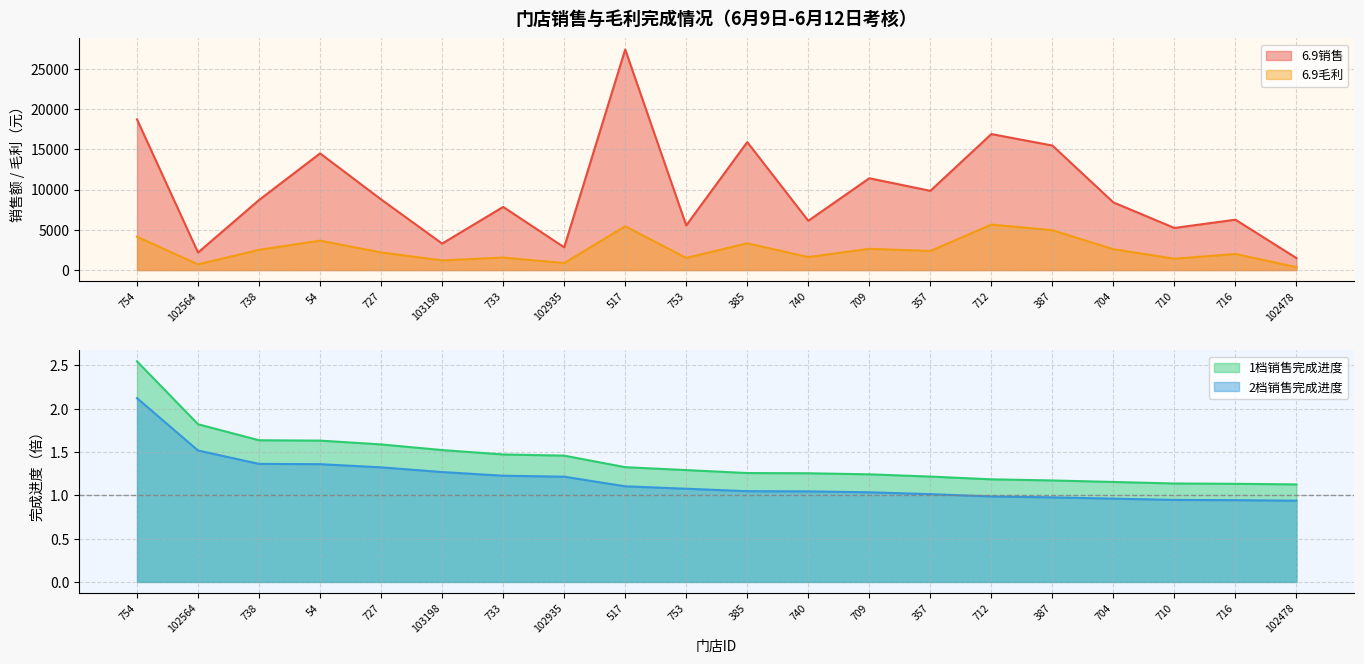

True or false: 6.9毛利 and 2档销售完成进度 intersect in this chart.

False